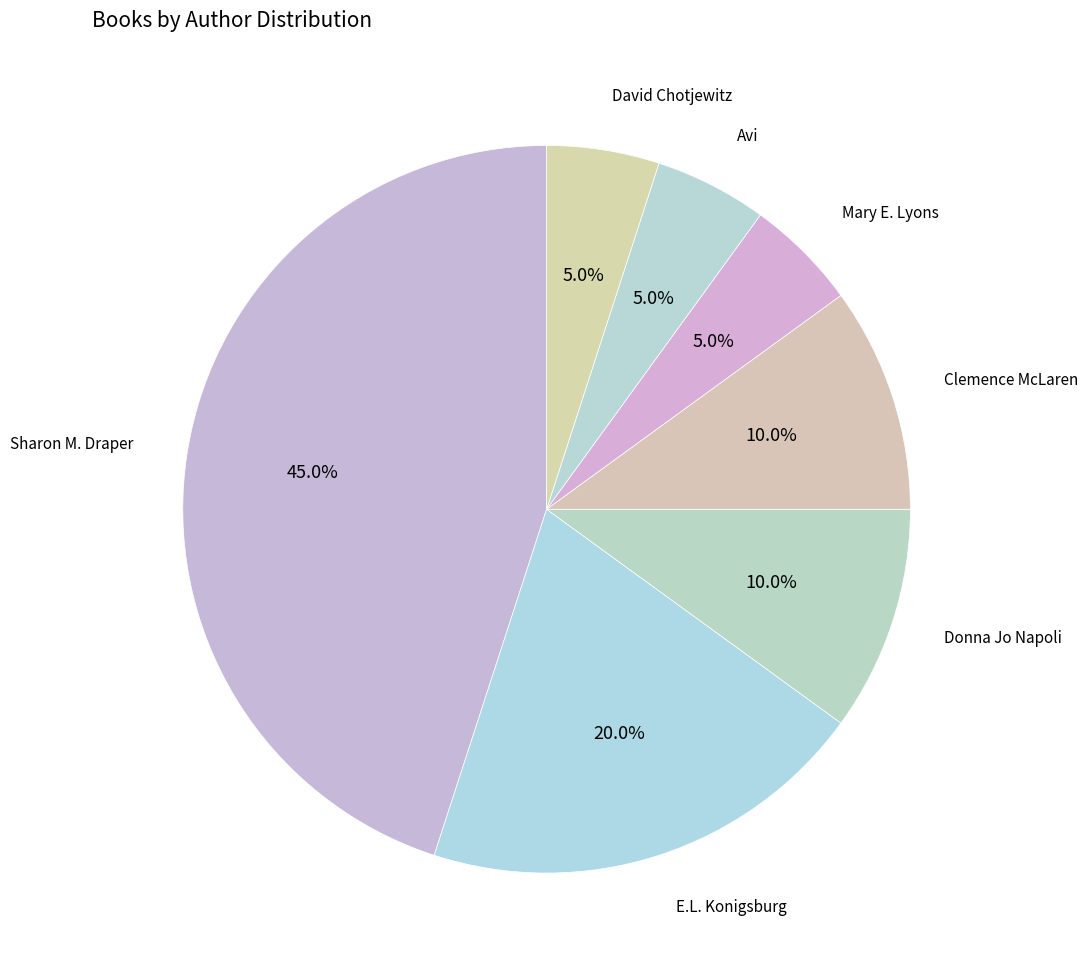

Count the number of slices in the pie.

7